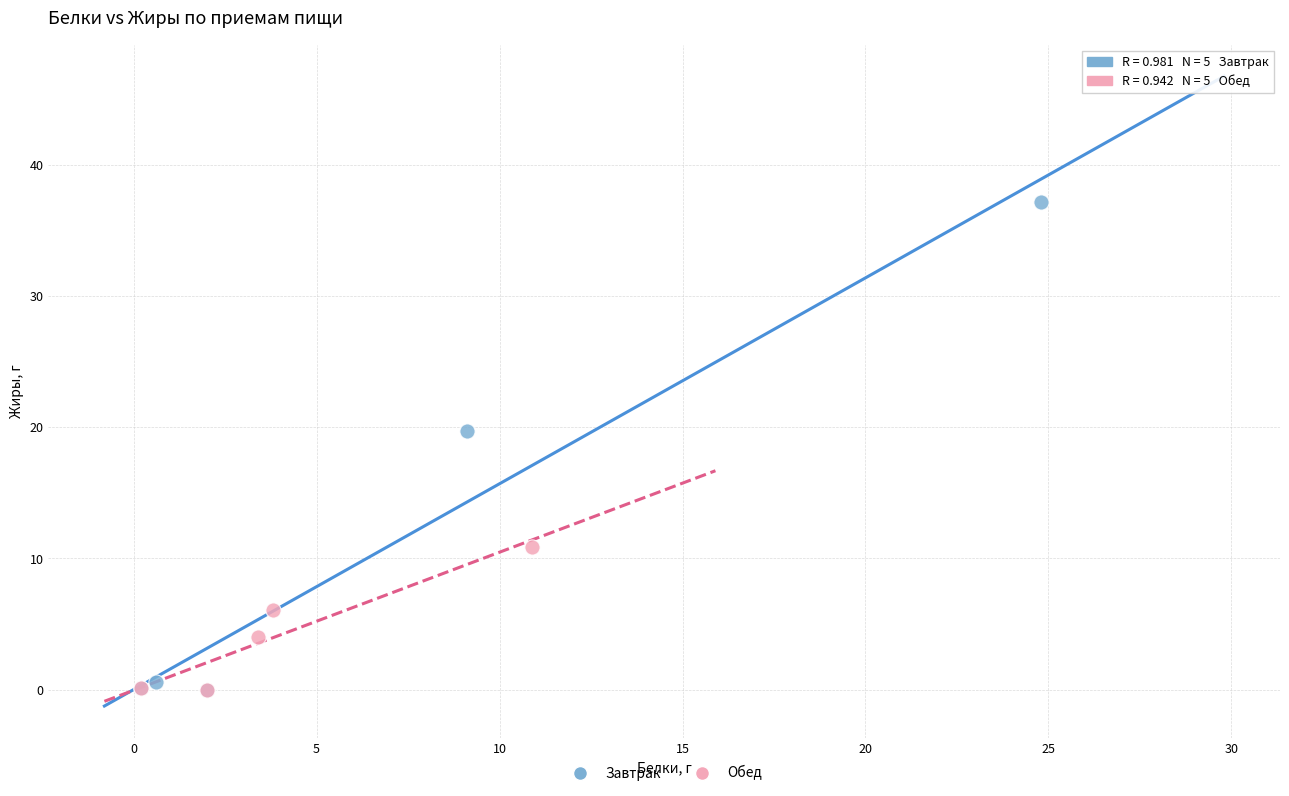

Which series has the largest Y range (max minus min)?

Завтрак